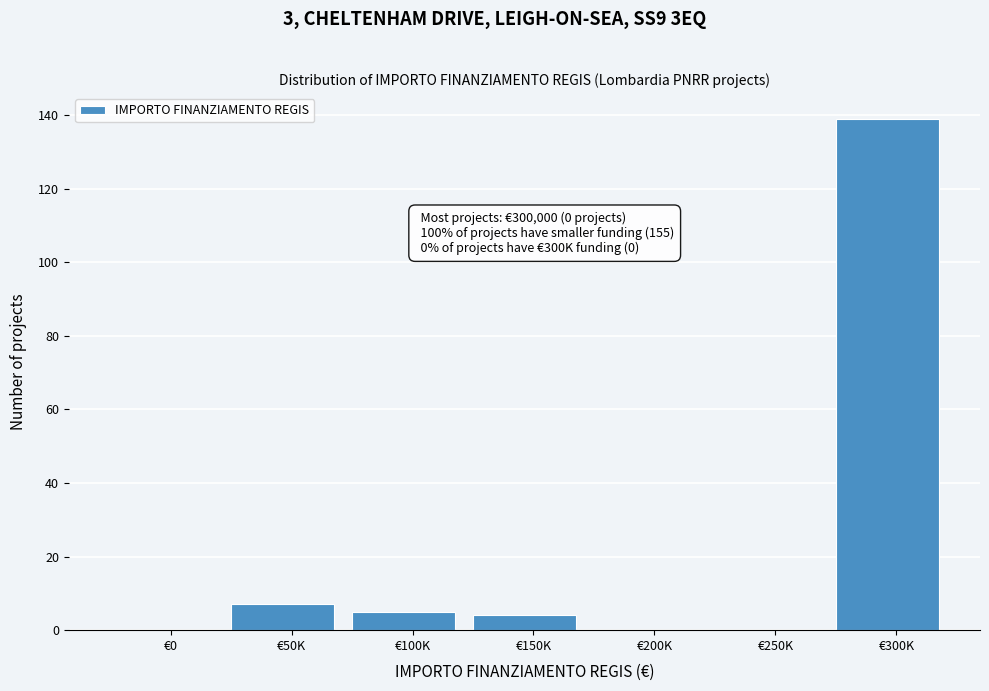

Reading left to right, what are all the values shown in this chart?

€0=0	€50K=7	€100K=5	€150K=4	€200K=0	€250K=0	€300K=139